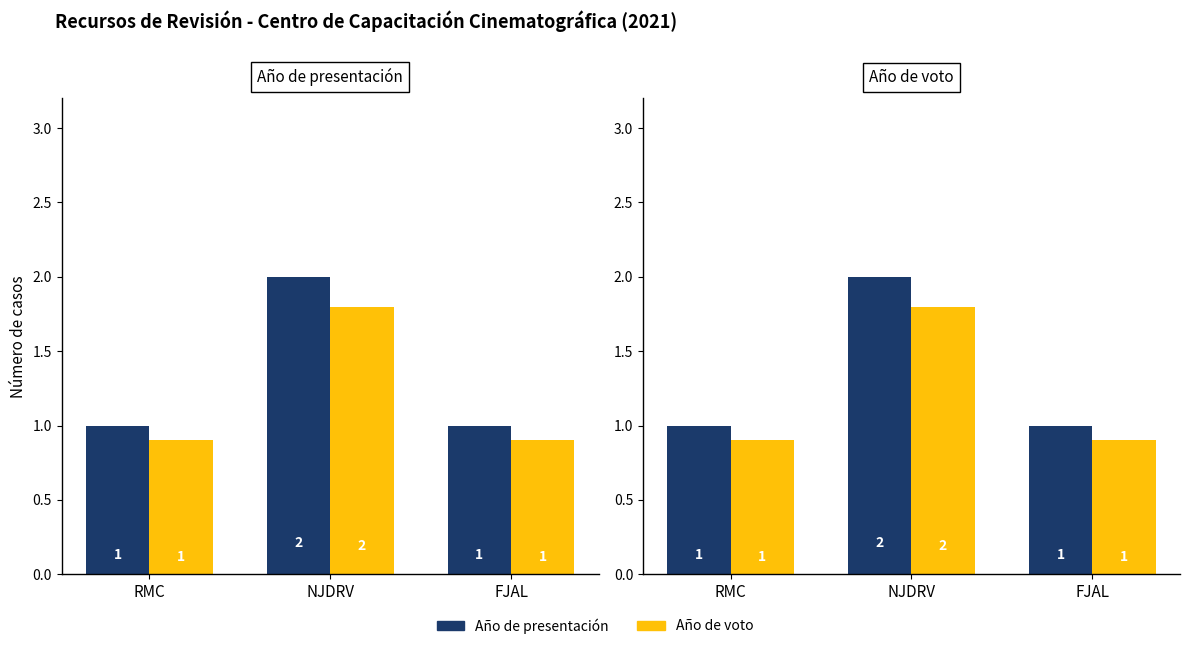

True or false: Año de voto has a value of 1.5 at FJAL.

False